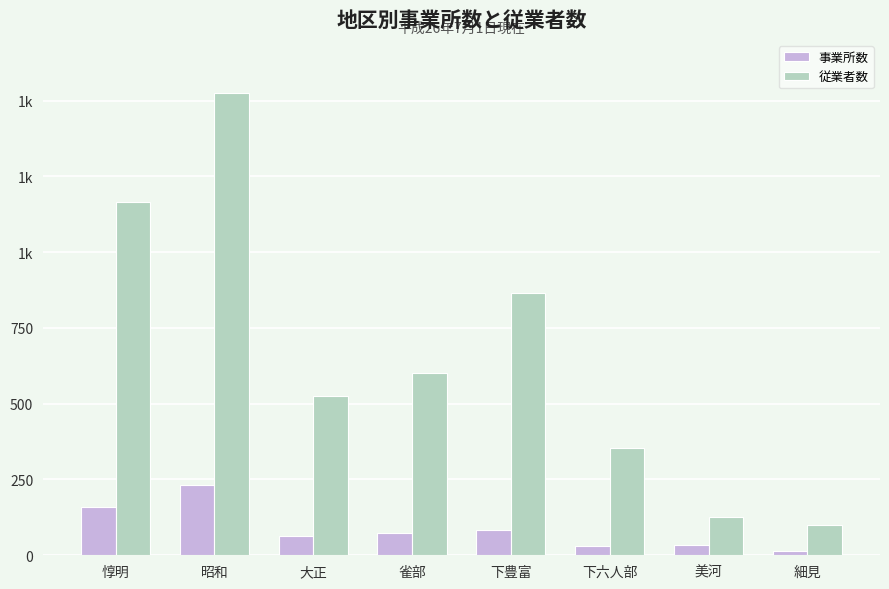

Is it true that 事業所数 equals 15 at 細見?

True